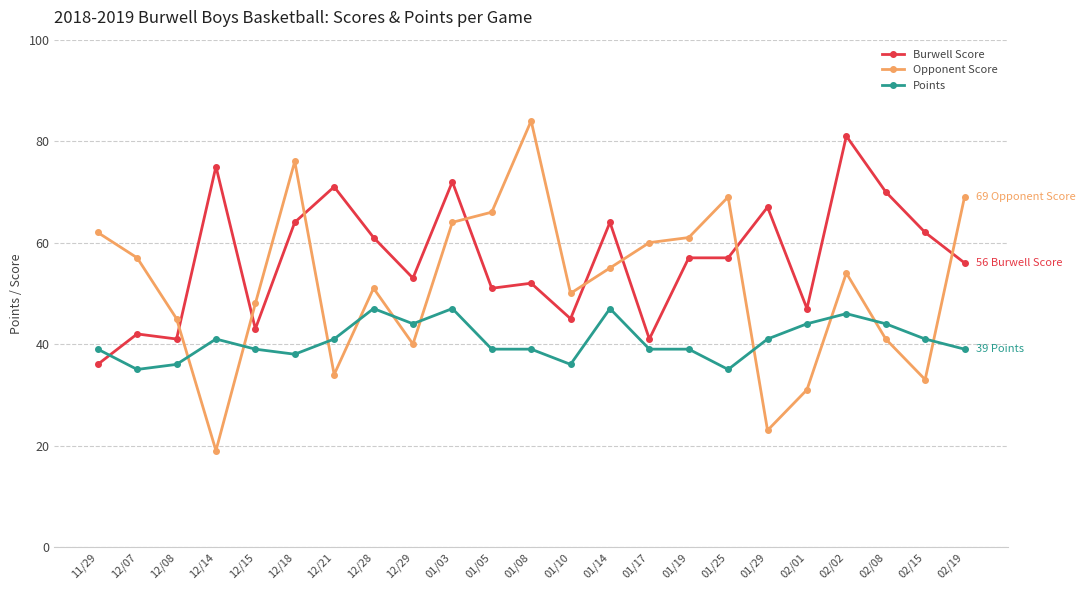

Read the Burwell Score value at 02/01.

47